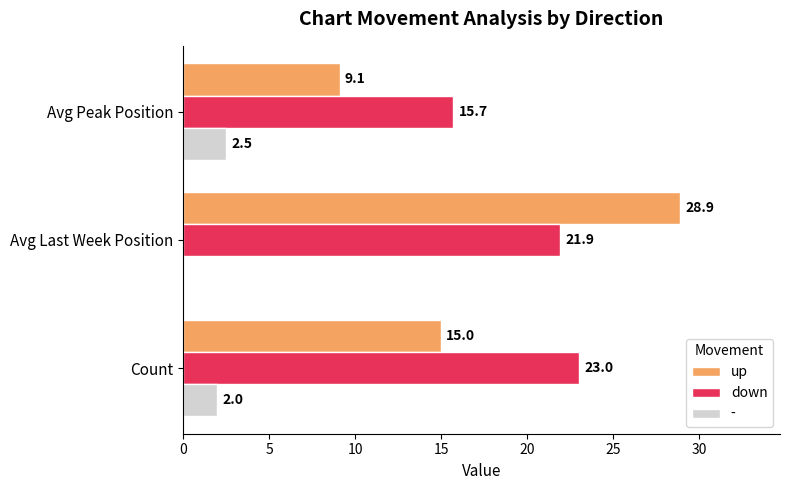

Which series has the widest spread of values?

up